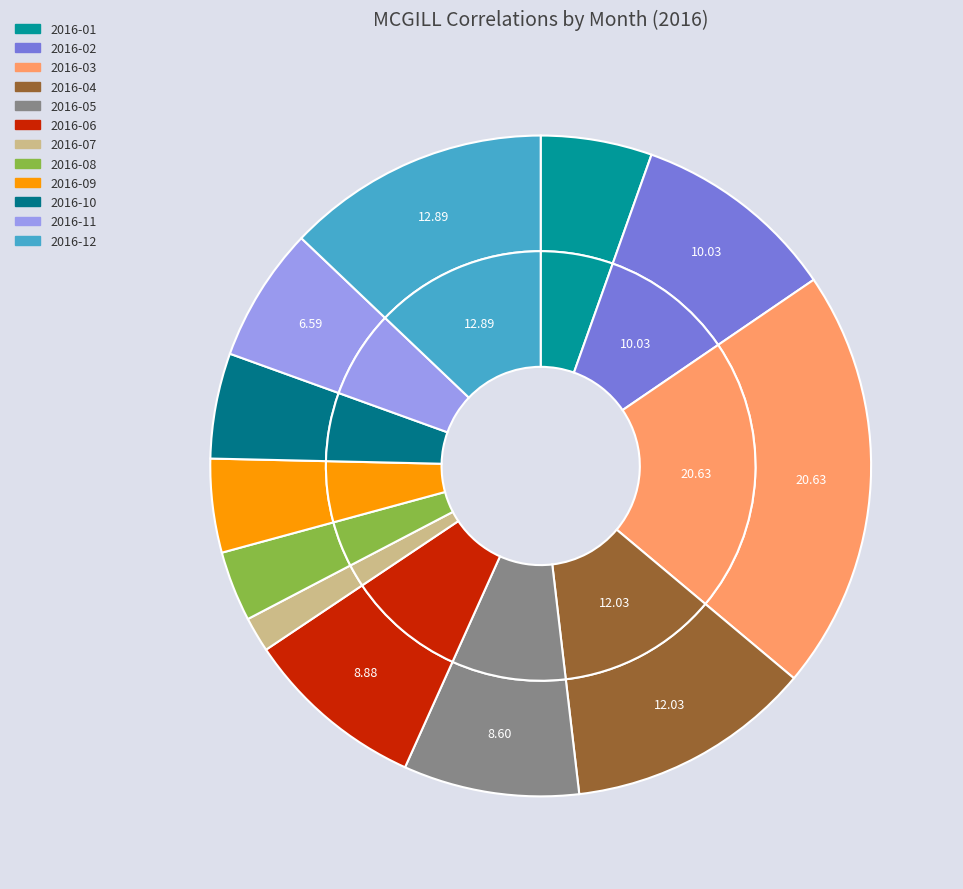

Does 2016-04 account for over 50% of the chart?

No